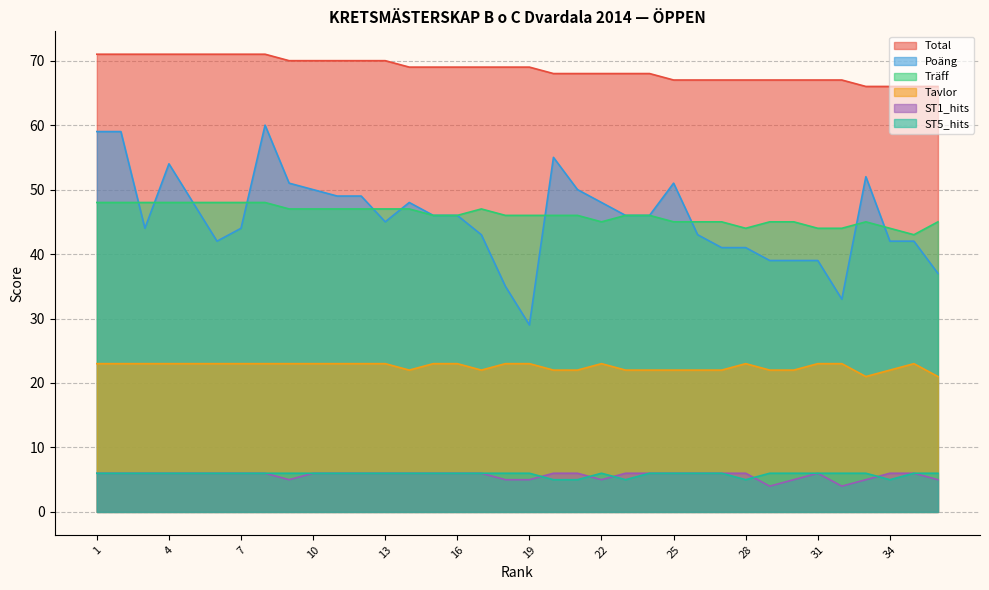

Count the ST5_hits values in the range 6 to 7.

31